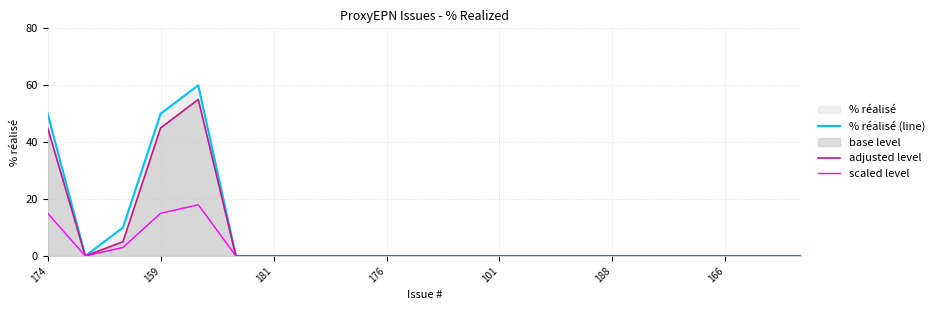

How many lines are shown in the chart?

3